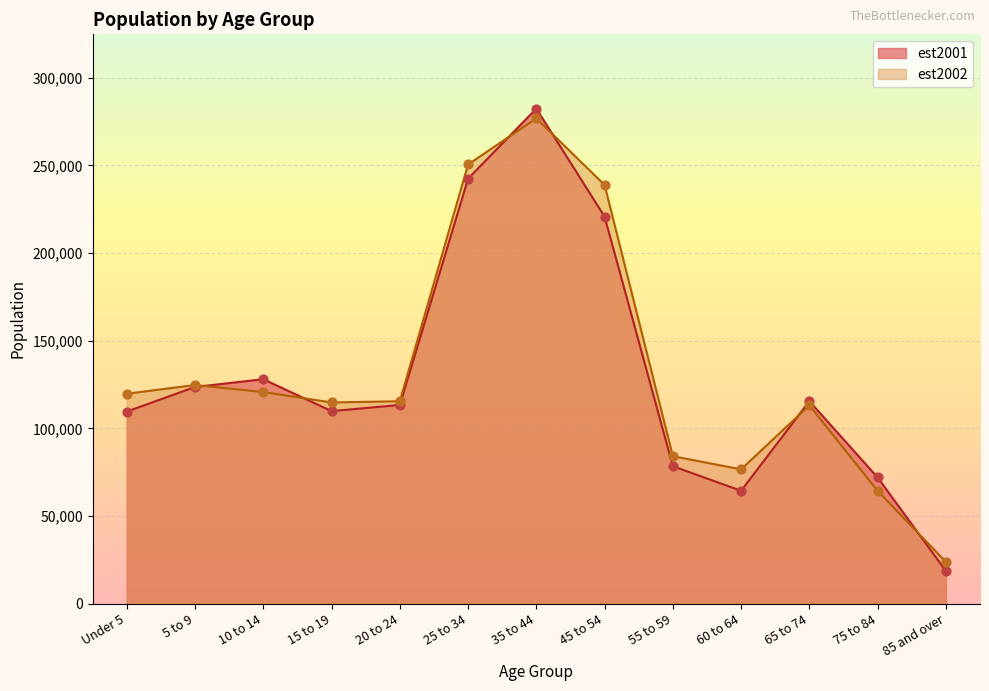

At which category is the sum across all series the highest?

35 to 44